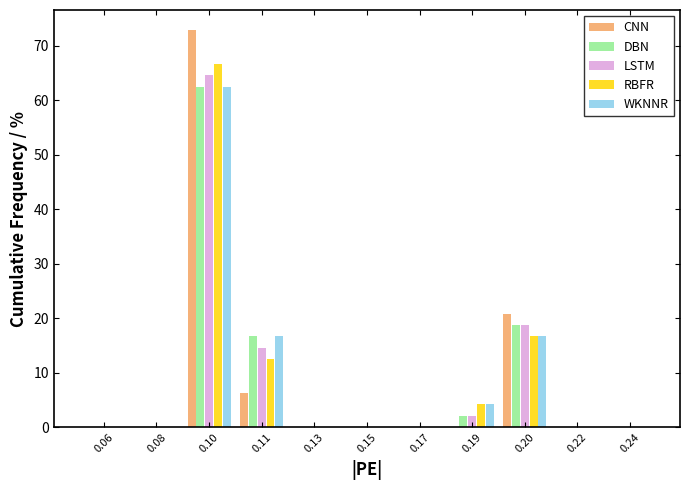

Between 0.10 and 0.11, which series saw the biggest shift?

CNN